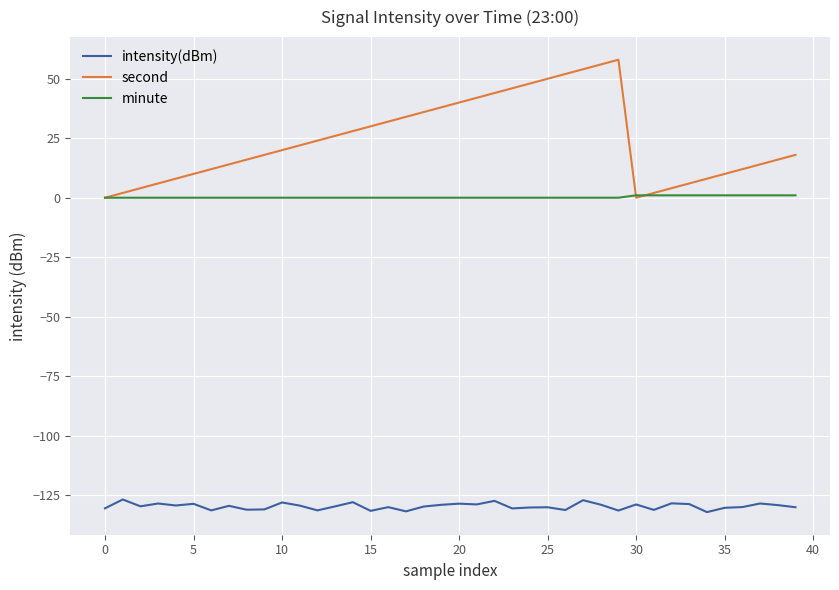

What is the difference between the maximum and minimum values in the minute series?

1.0